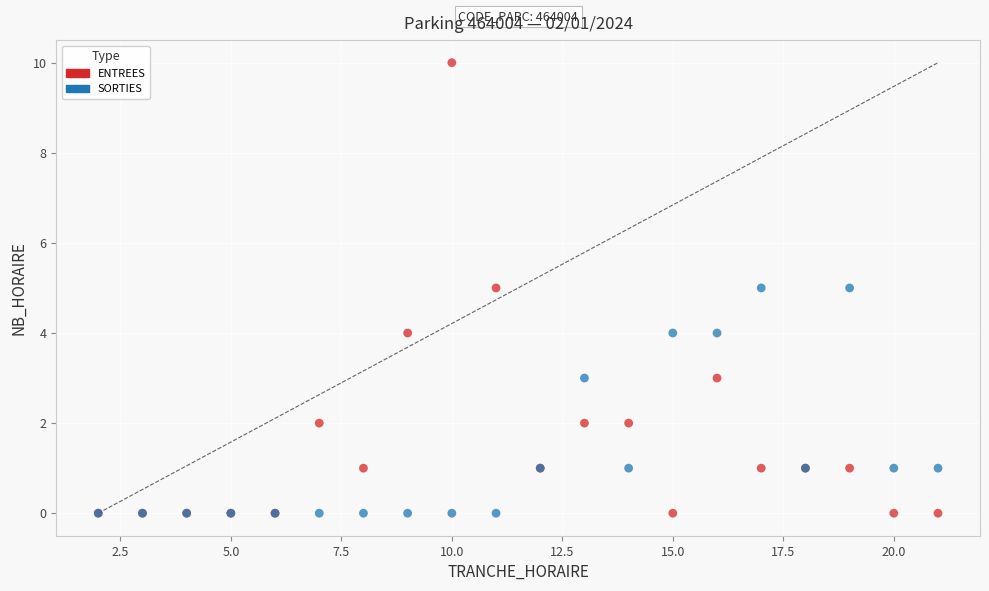

Which series reaches the maximum Y coordinate?

ENTREES